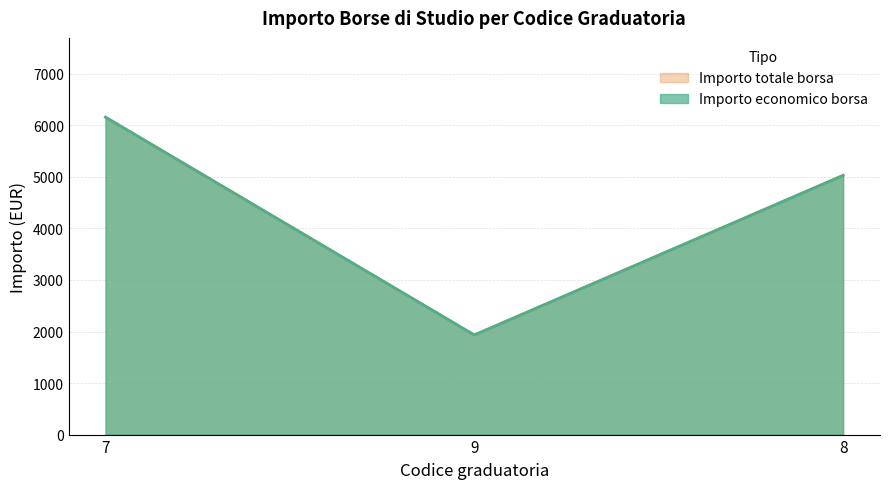

Does the chart display data point markers on the line(s)?

No